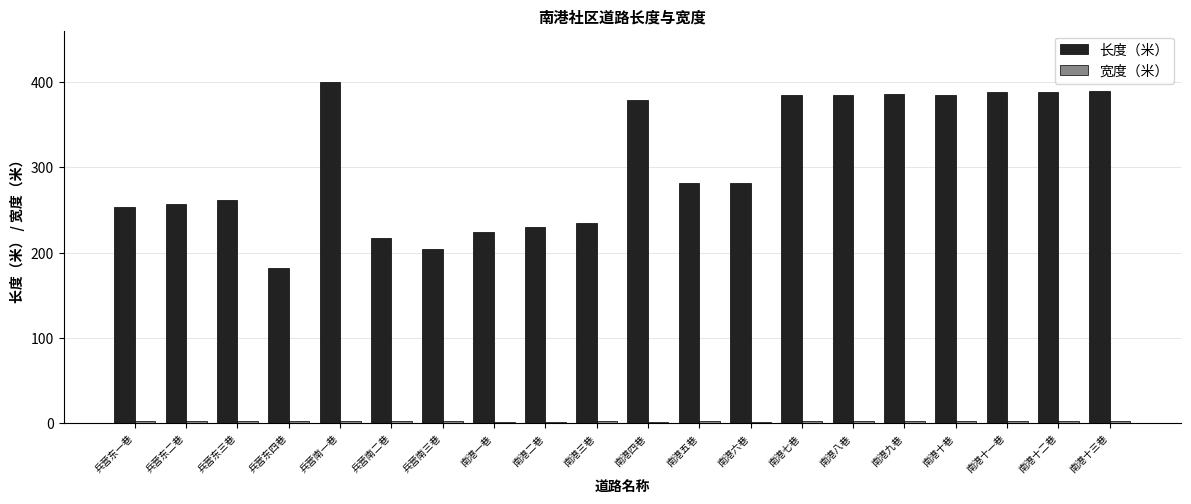

Are the bars horizontal?

No